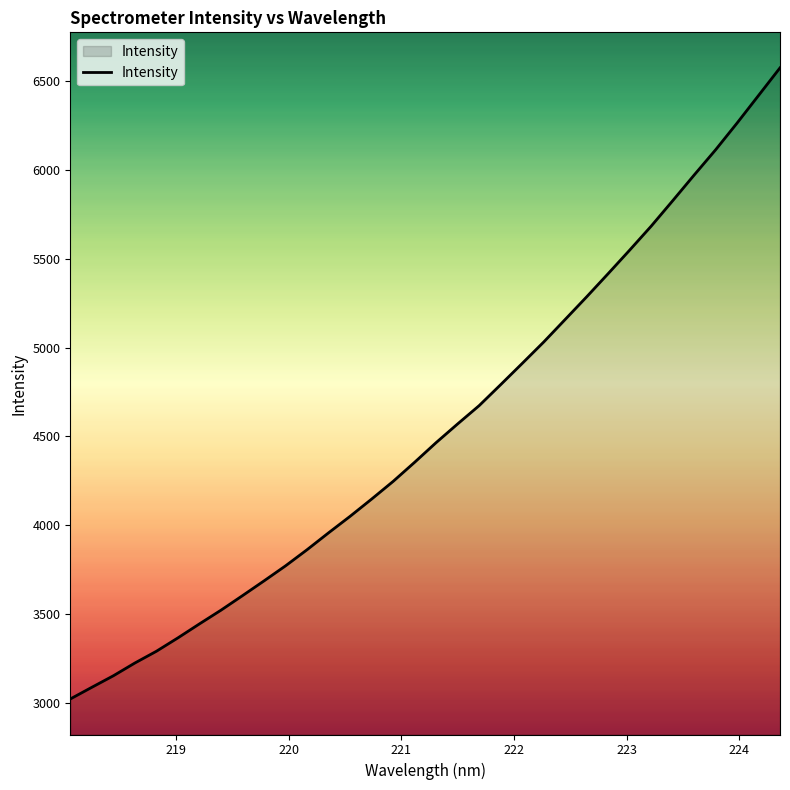

What is the minimum value shown in the chart?

3020.9